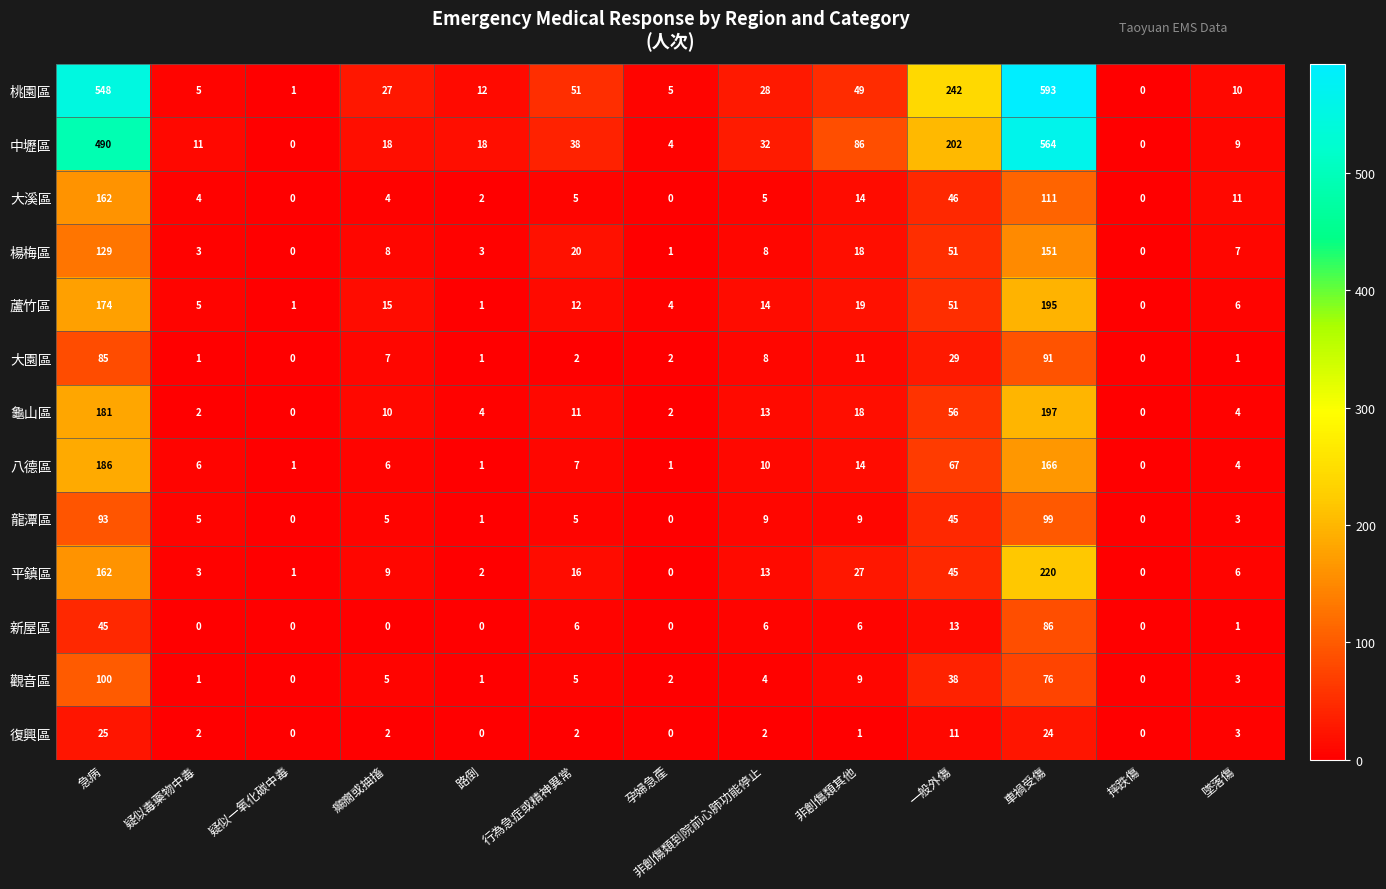

What is the total value across all series at 疑似毒藥物中毒?

48